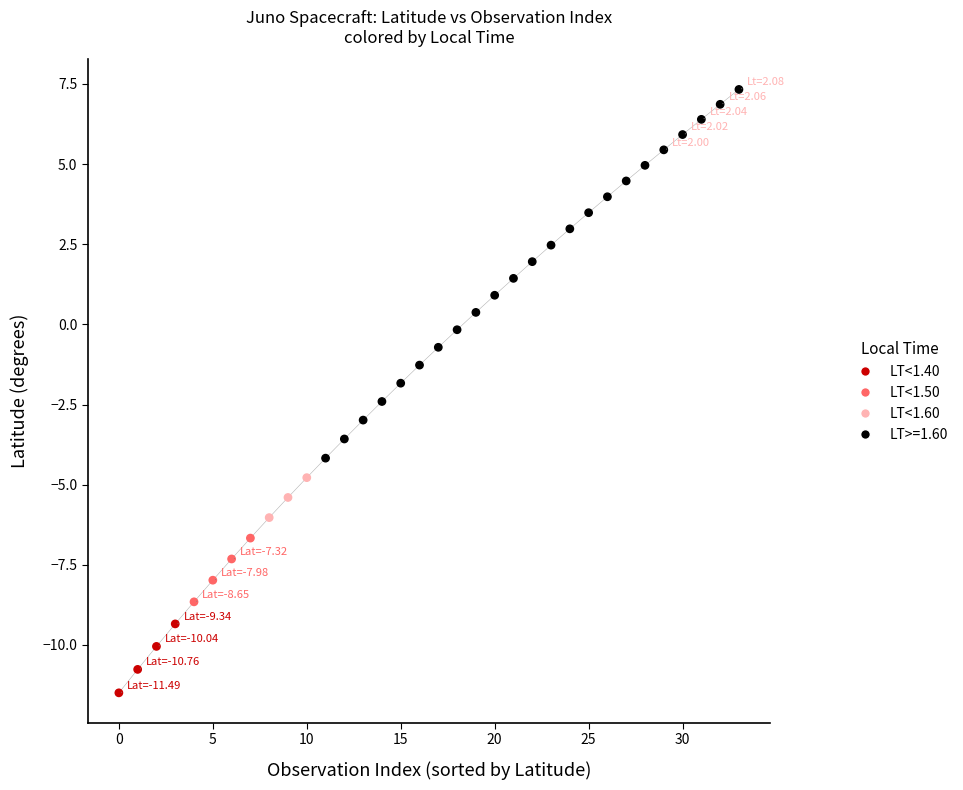

What is the greatest value displayed?

7.3